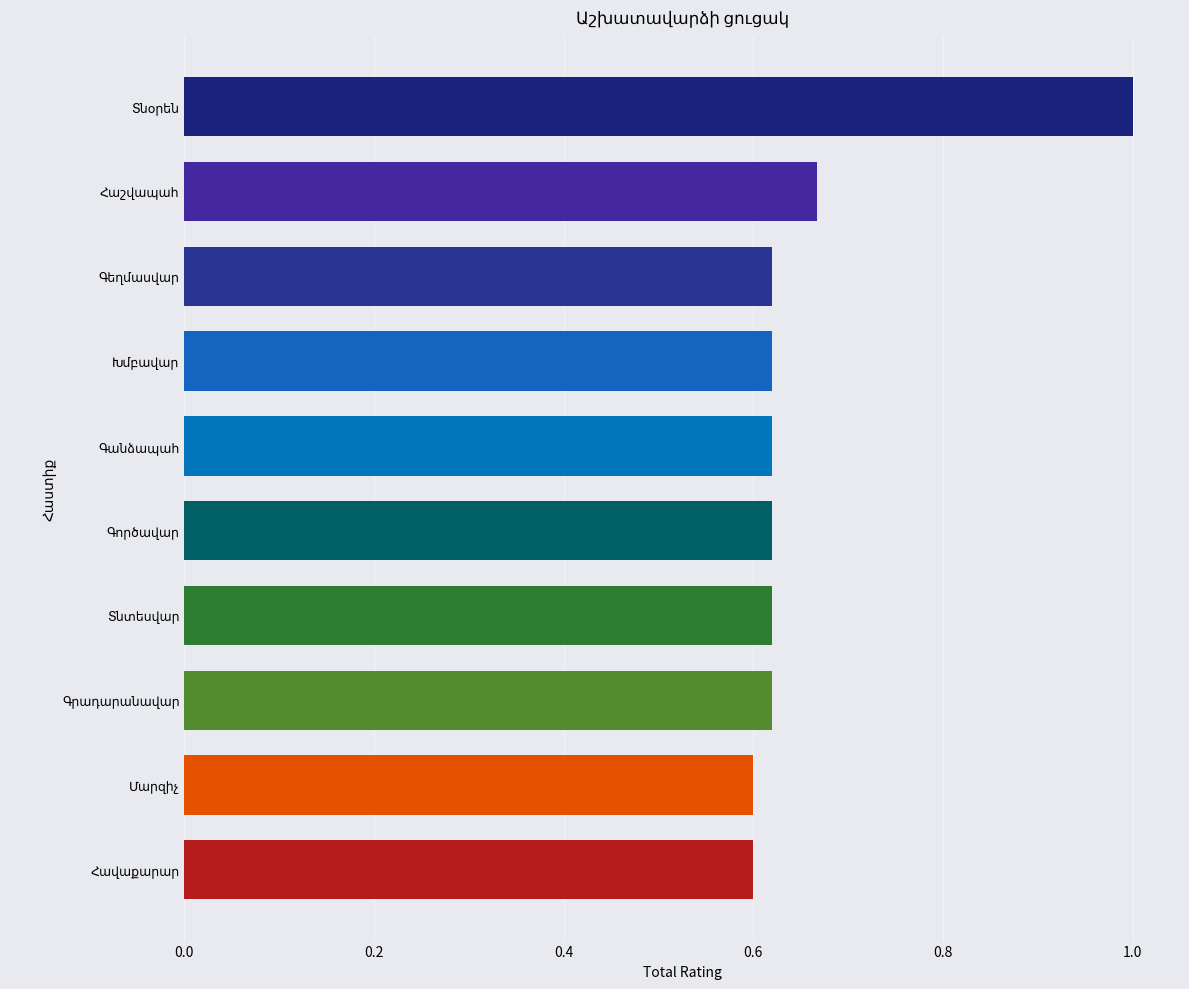

What is the difference between the maximum and minimum values?

0.4